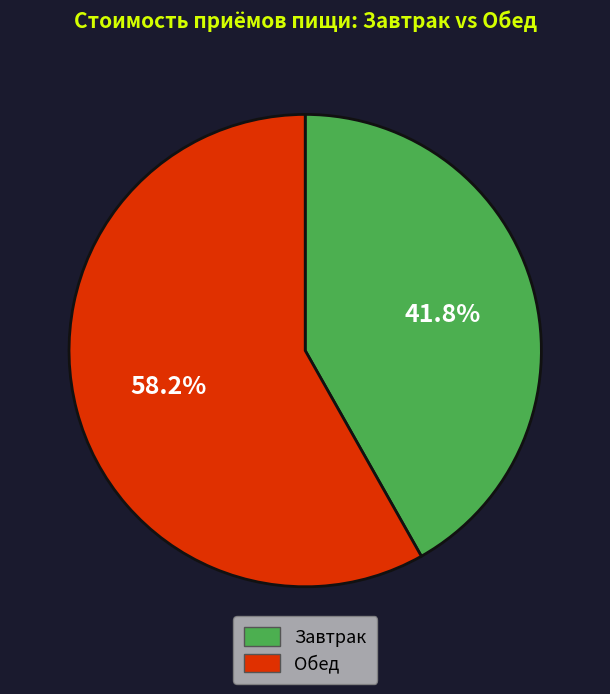

How many segments does this pie chart have?

2